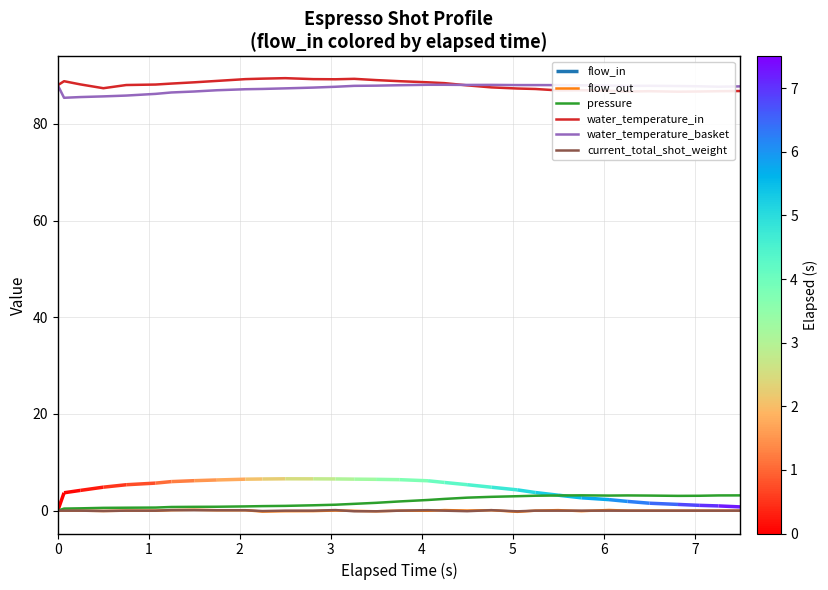

Rank the categories by pressure value from highest to lowest.

24, 31, 26, 30, 23, 25, 27, 22, 29, 28, 21, 20, 19, 18, 17, 16, 15, 14, 13, 12, 11, 10, 9, 8, 7, 6, 5, 4, 3, 2, 1, 0